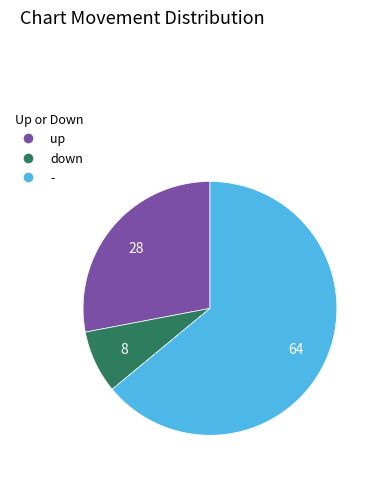

Is it true that up is 28% of the pie?

True